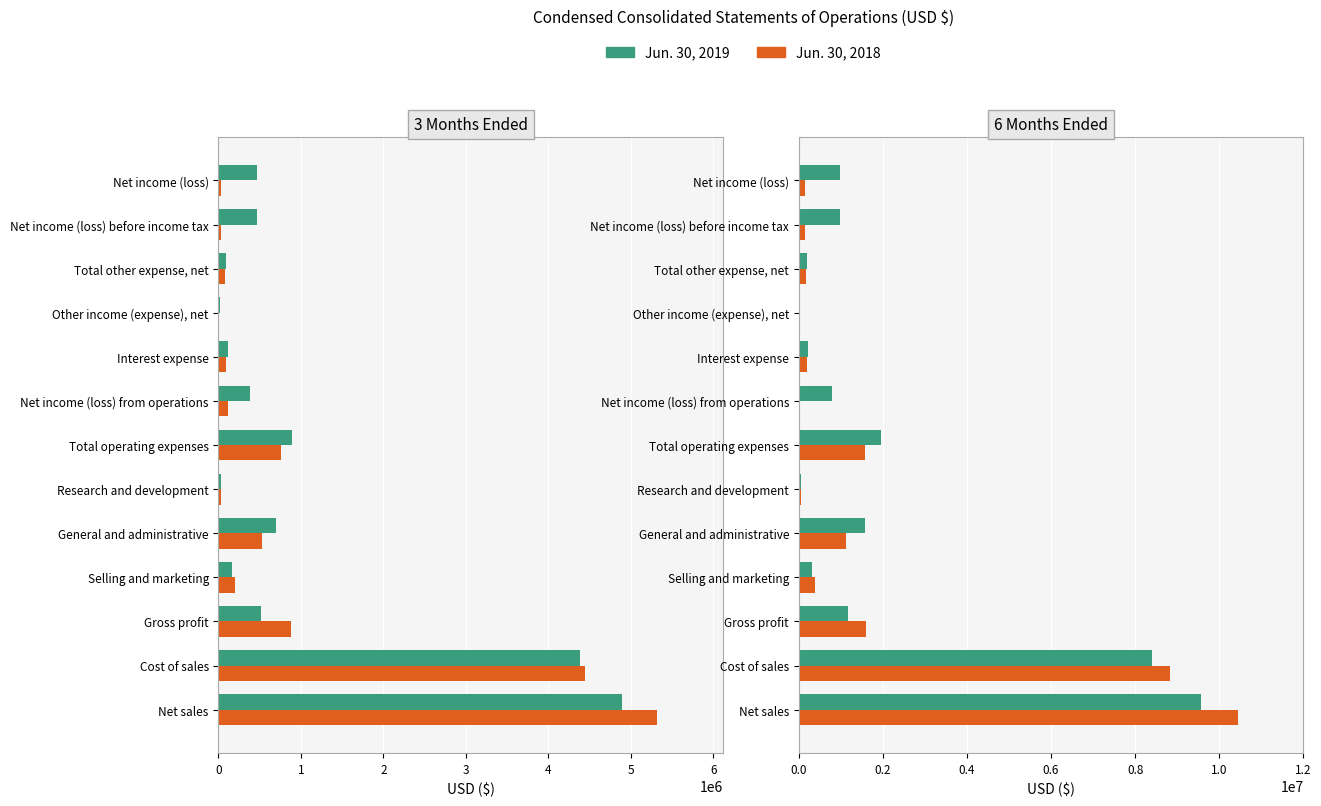

What is the value of the 3M Jun.30 2018 bar at the 6th from the left?

26801